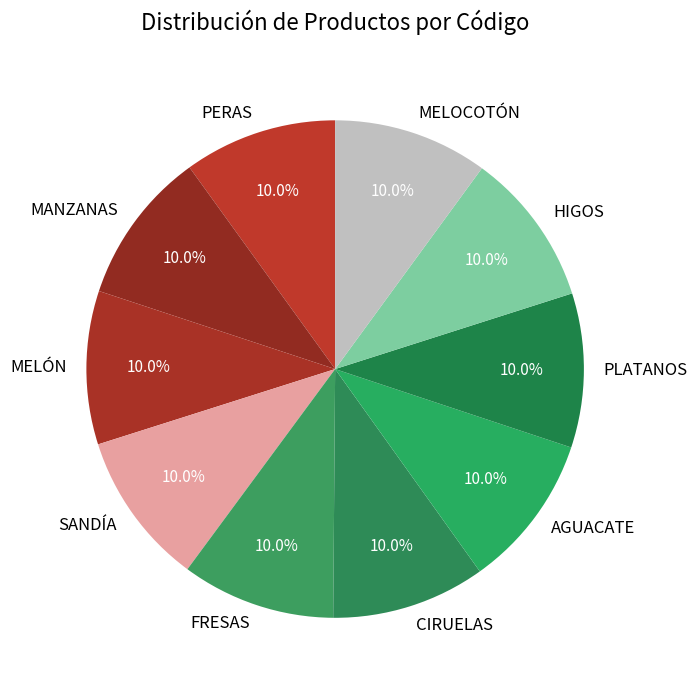

Is there any slice that represents more than half of the pie?

No